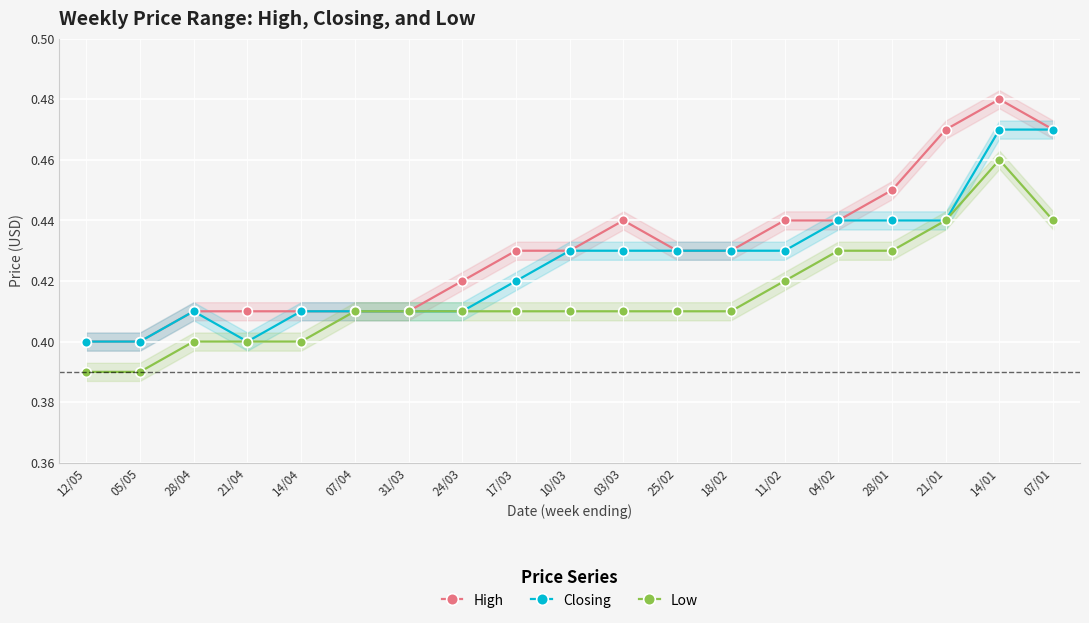

What is the label of the 6th point from the left?

07/04